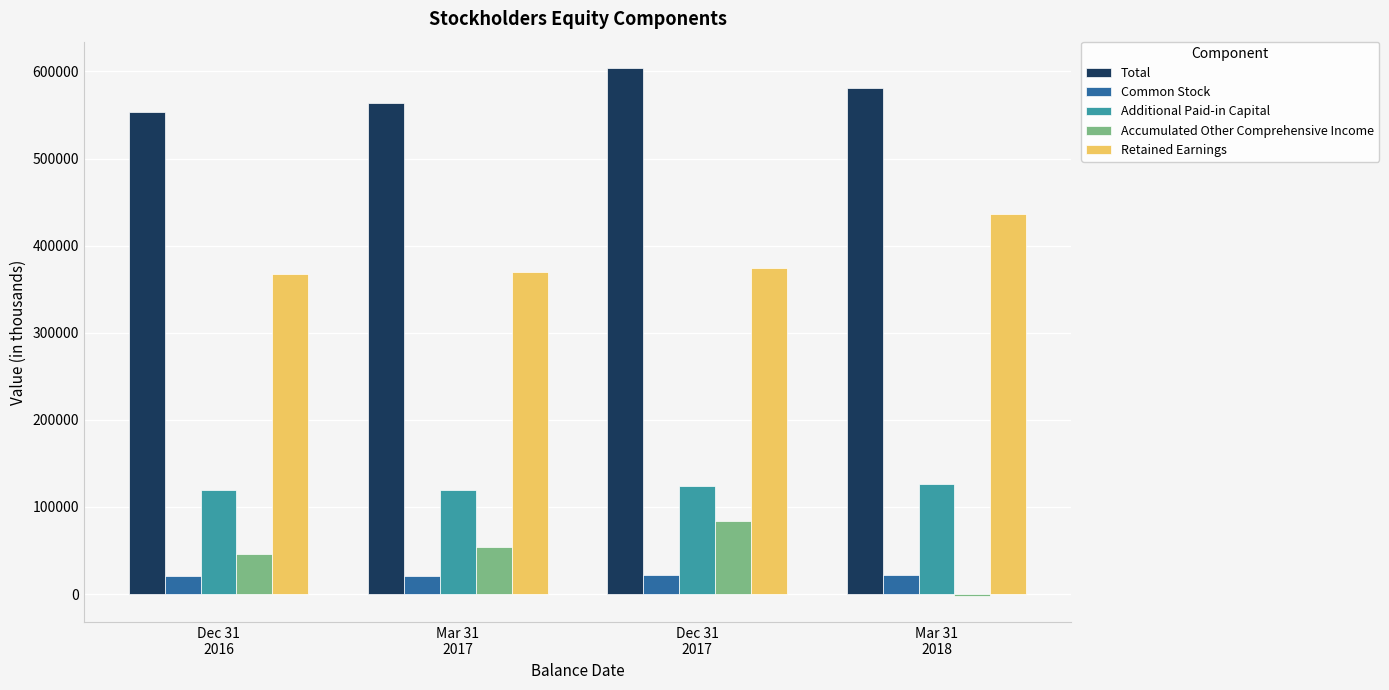

What is the average value of the Additional Paid-in Capital series?

122240